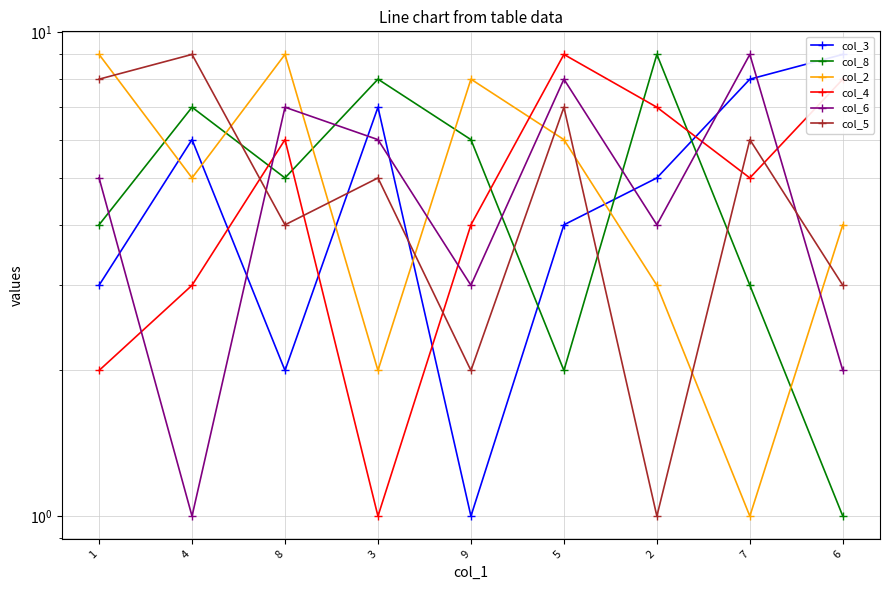

Where is the first local minimum for col_8?

8